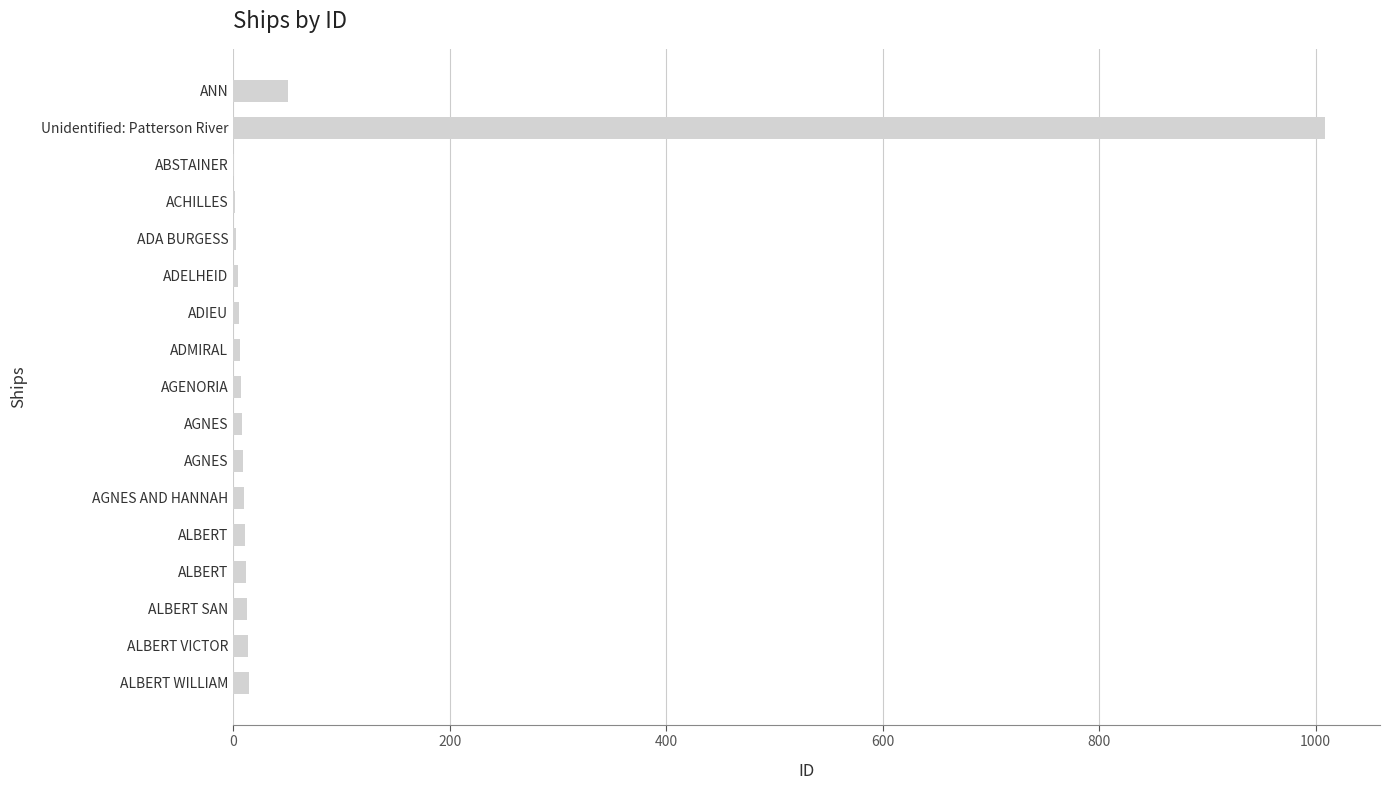

How many data points does each series have?

17